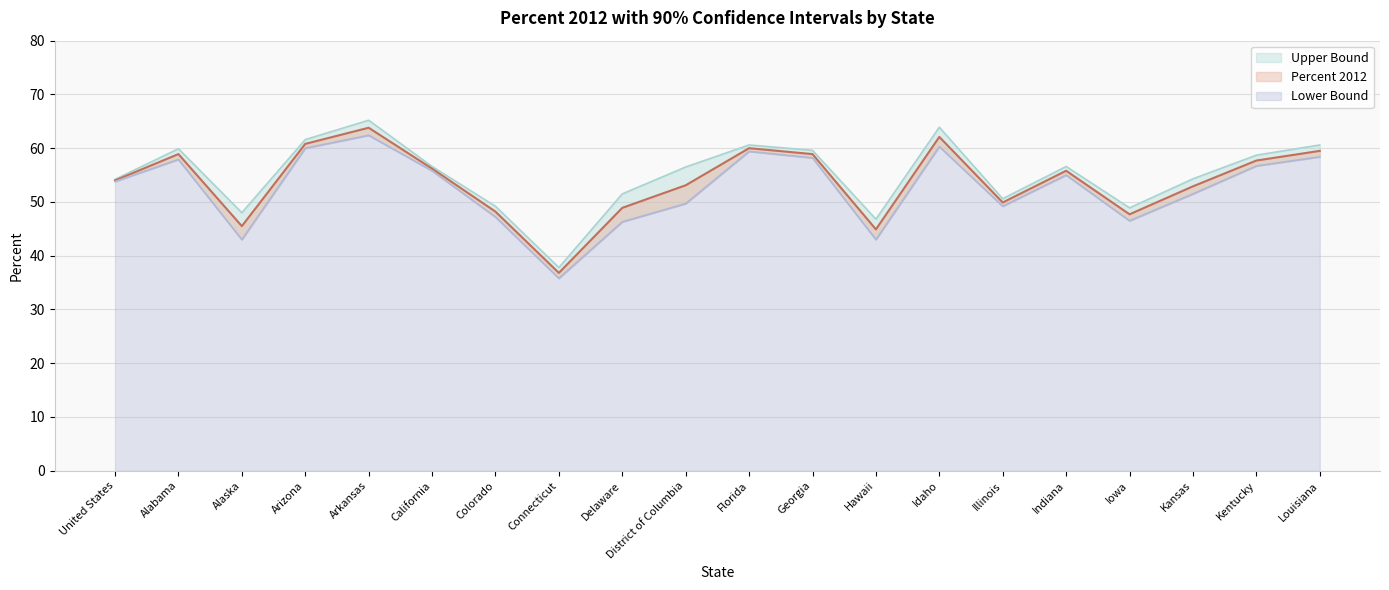

True or false: Upper Bound and Percent 2012 cross at least once.

False